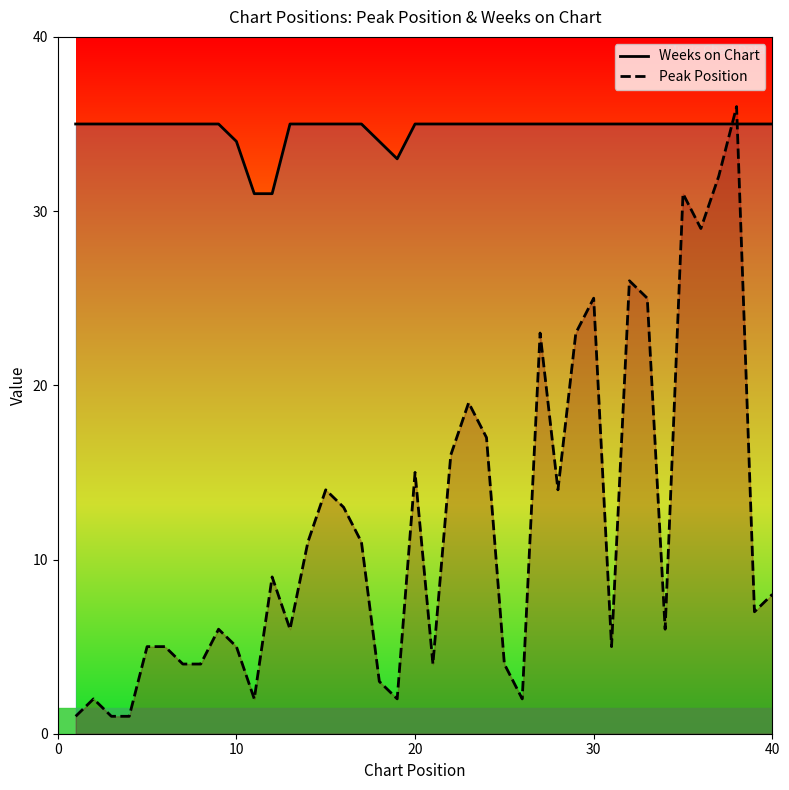

True or false: Peak Position and Weeks on Chart cross at least once.

True